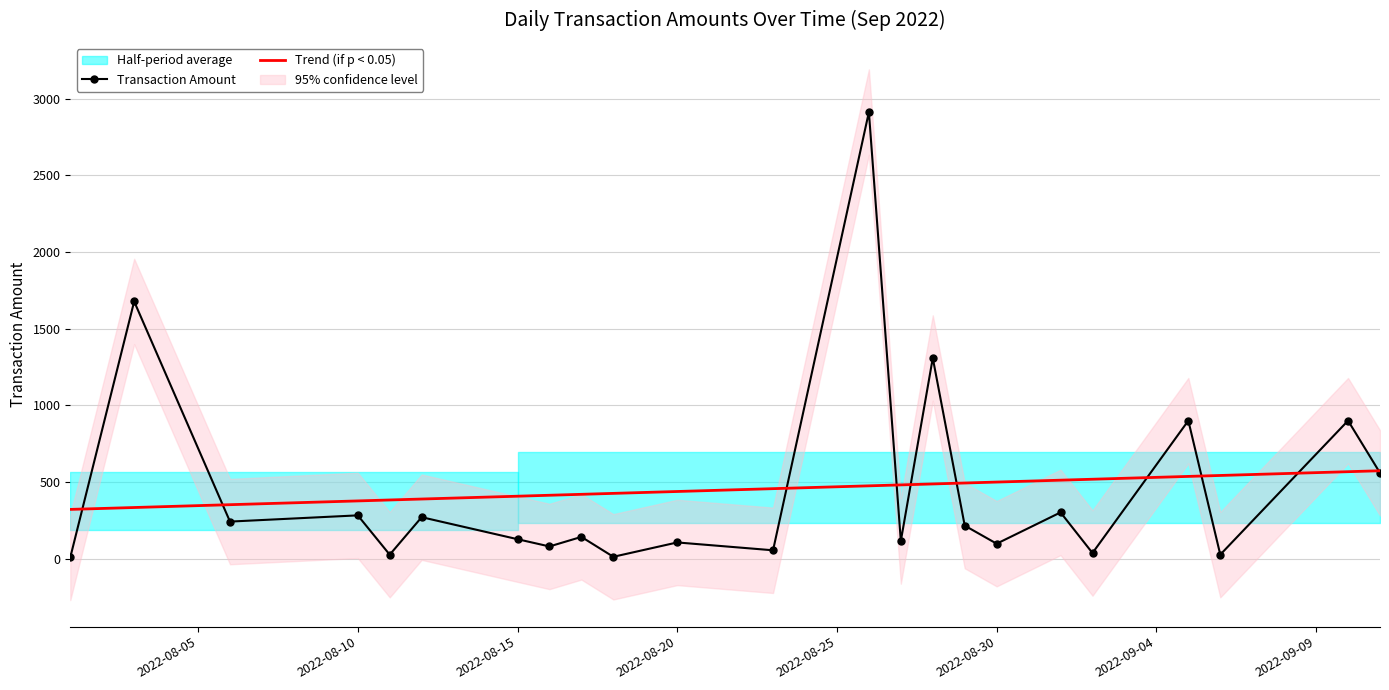

What is the label of the 4th point from the right?

2022-09-05